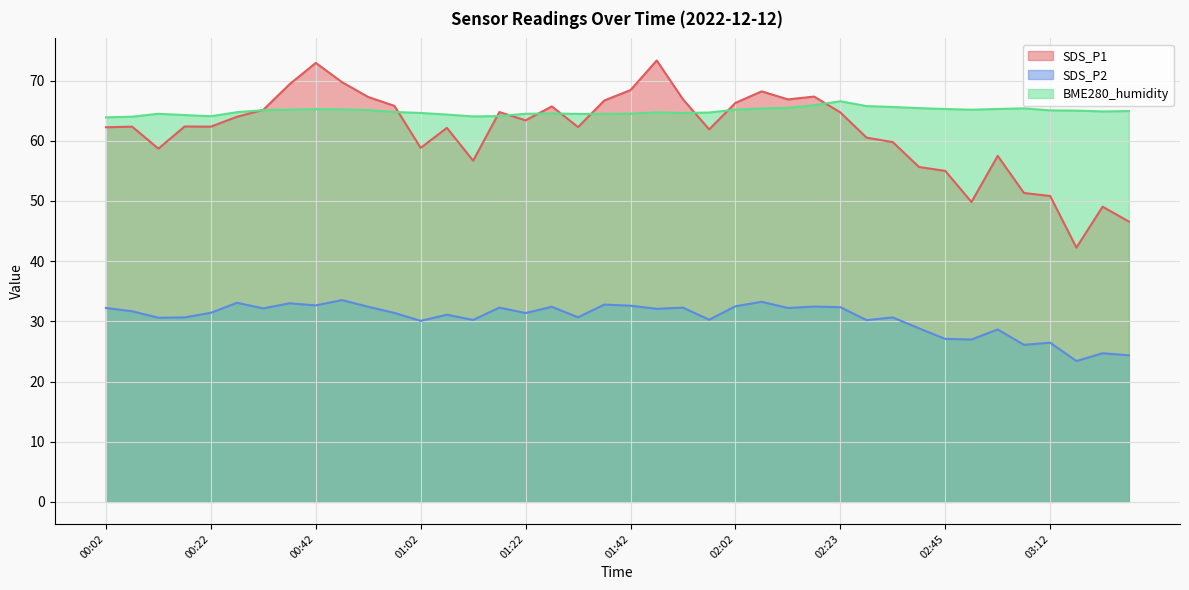

What position from the left is 01:47?

22